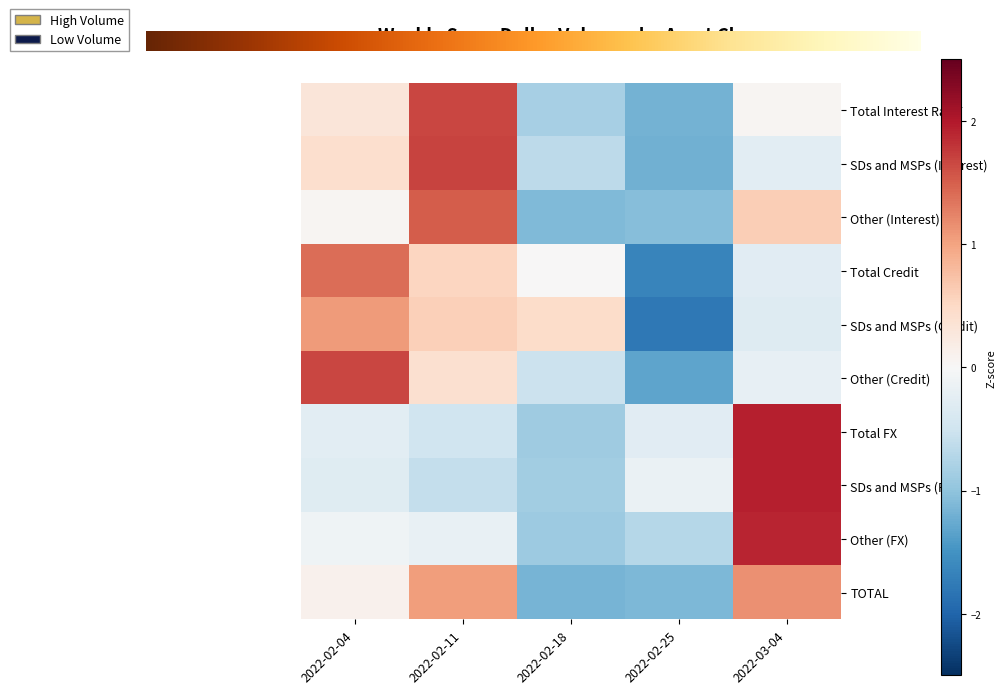

Reading left to right, transcribe all the data shown in this chart.

Total Interest Rate*: 0.3	1.7	-0.8	-1.2	0.0
SDs and MSPs (Interest): 0.4	1.7	-0.7	-1.2	-0.3
Other (Interest): 0.0	1.5	-1.1	-1.1	0.6
Total Credit: 1.4	0.5	0.0	-1.6	-0.3
SDs and MSPs (Credit): 1.1	0.6	0.5	-1.8	-0.3
Other (Credit): 1.7	0.4	-0.5	-1.3	-0.2
Total FX: -0.3	-0.5	-0.9	-0.3	1.9
SDs and MSPs (FX): -0.3	-0.6	-0.9	-0.2	1.9
Other (FX): -0.1	-0.2	-0.9	-0.7	1.9
TOTAL: 0.1	1.0	-1.2	-1.1	1.1